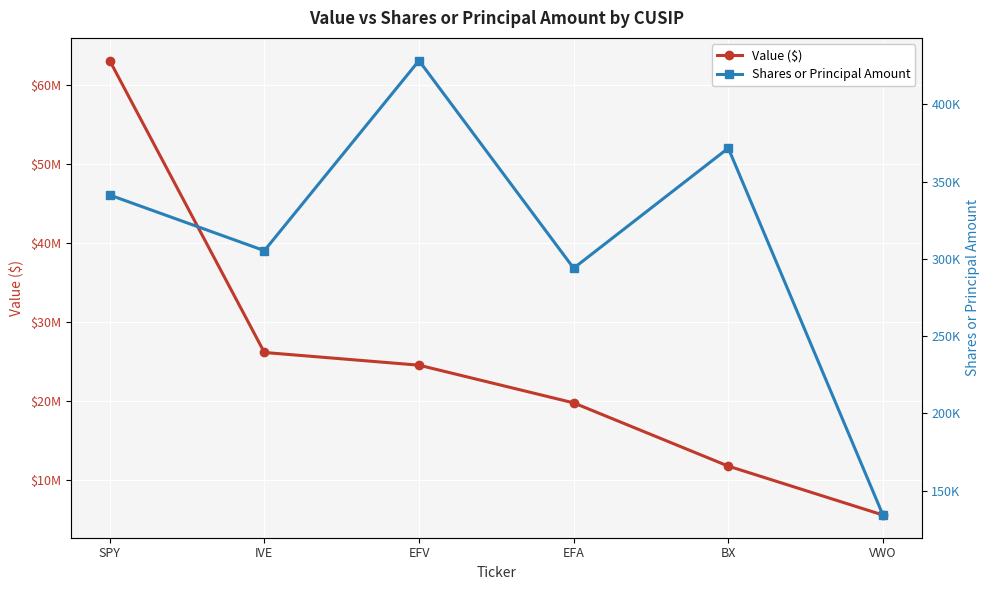

True or false: Shares or Principal Amount has more than 2 interior local peaks.

False